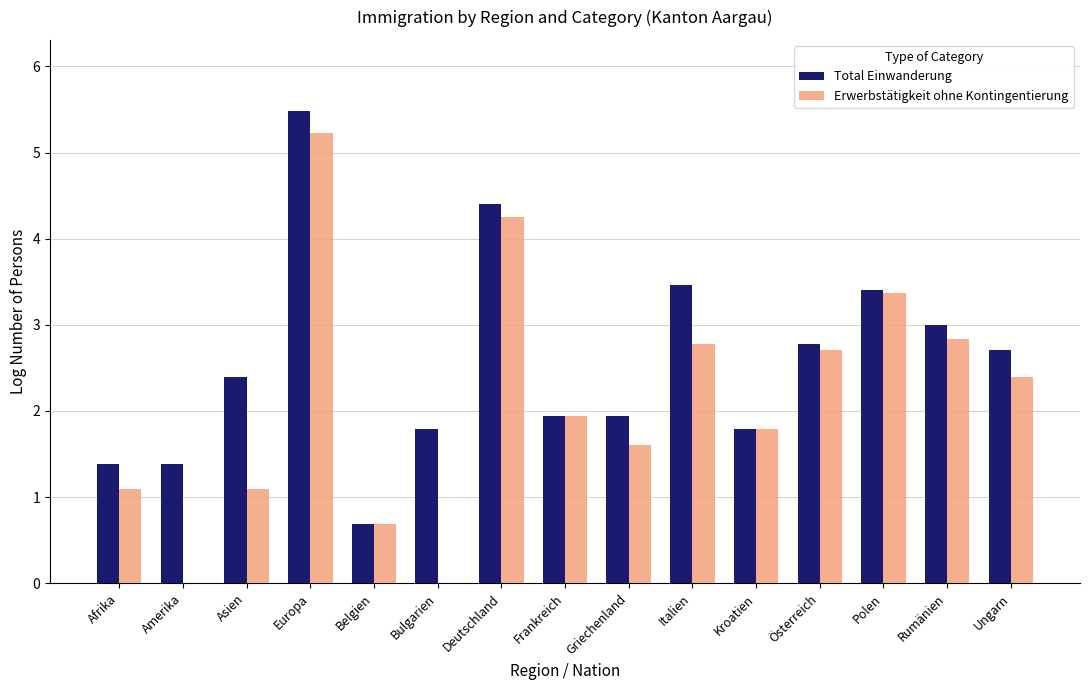

Which series has the largest range (max minus min)?

Erwerbstätigkeit ohne Kontingentierung